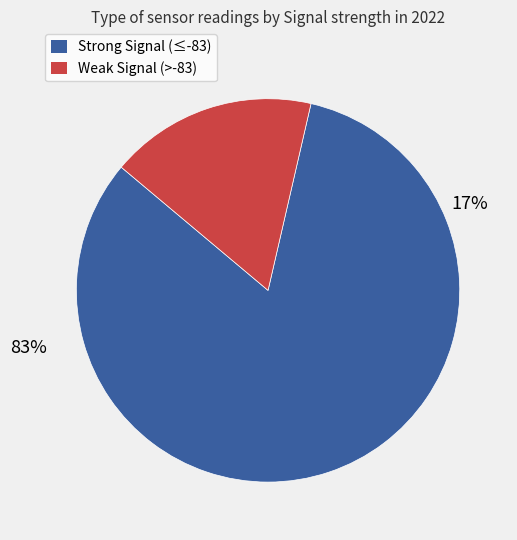

Does 18 account for over 50% of the chart?

No